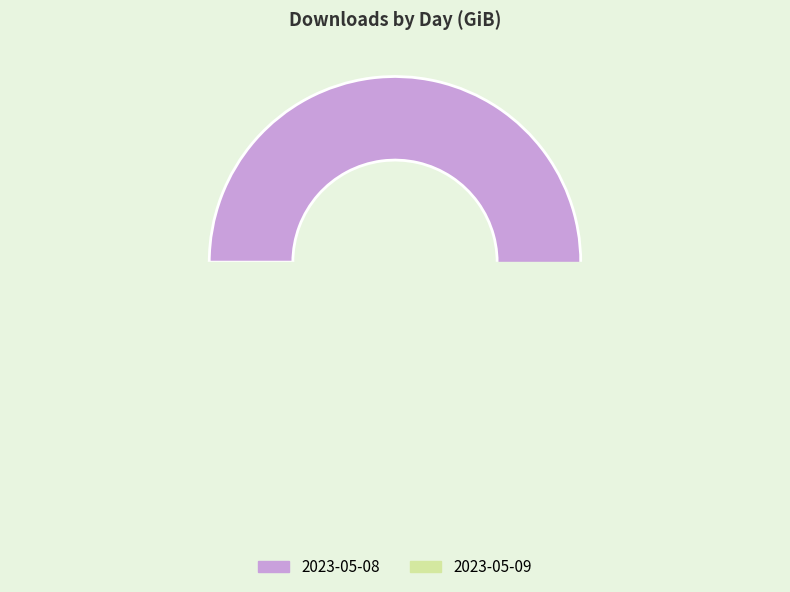

How many slices are in this pie chart?

2